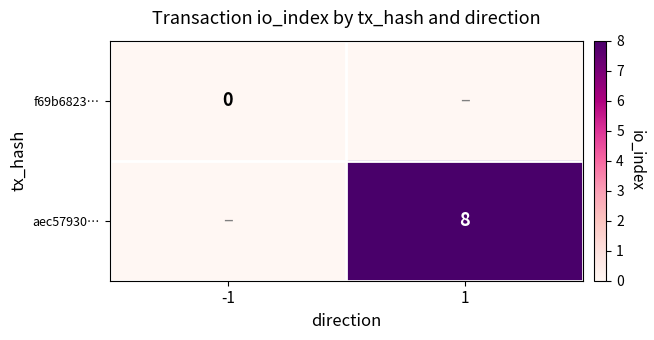

True or false: aec57930… has a value of 8 at 1.

True